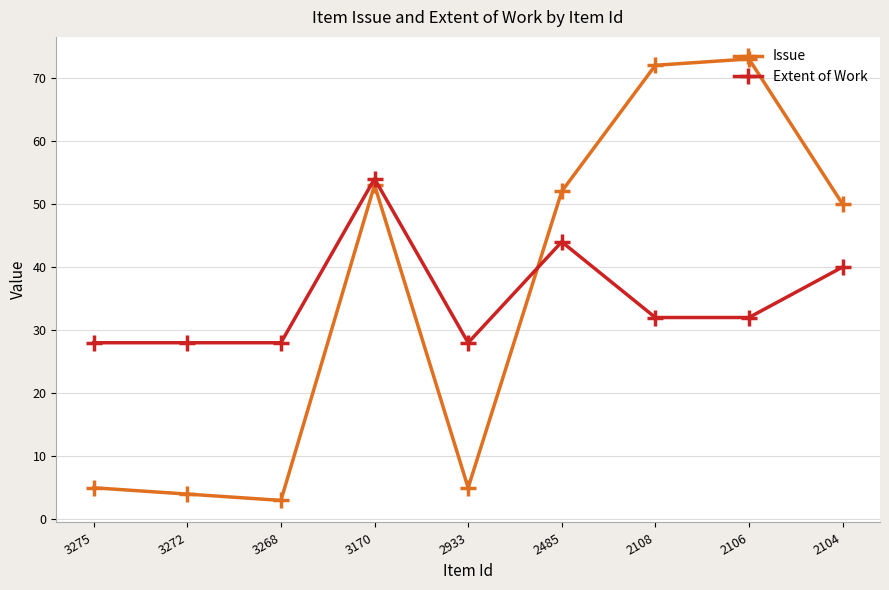

What is the difference between the Issue values at 2933 and 3268?

2